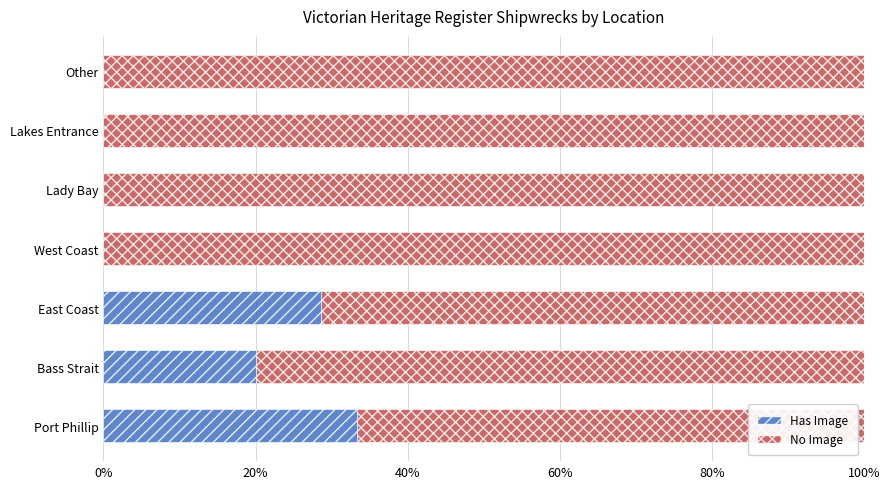

What is the maximum value for Has Image?

33.3